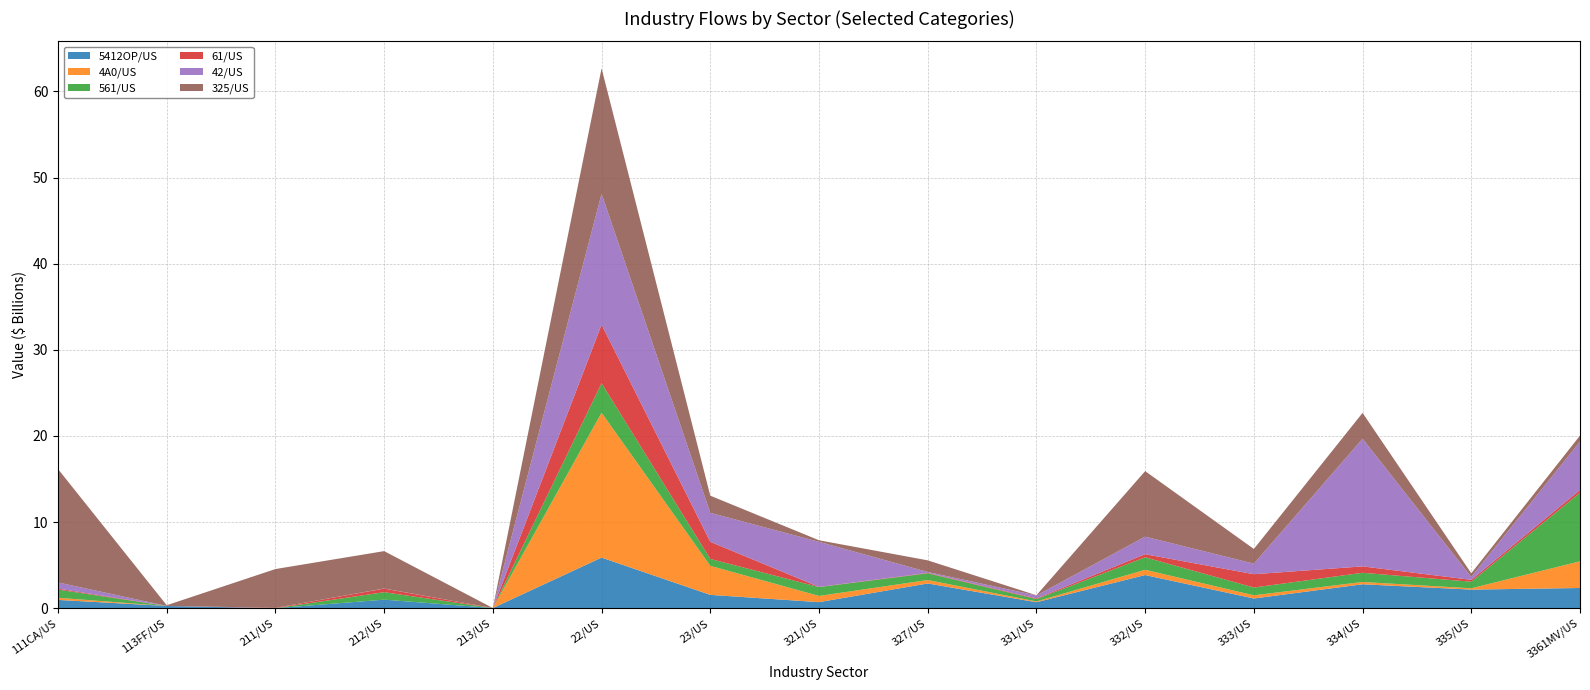

Reading left to right, extract all data points from this chart.

5412OP/US: 111CA/US=963000000	113FF/US=260000000	211/US=1000000	212/US=993000000	213/US=22000000	22/US=5876000000	23/US=1549000000	321/US=705000000	327/US=2871000000	331/US=696000000	332/US=3850000000	333/US=1128000000	334/US=2779000000	335/US=2160000000	3361MV/US=2347000000
4A0/US: 111CA/US=246000000	113FF/US=0	211/US=1000000	212/US=0	213/US=0	22/US=16819000000	23/US=3371000000	321/US=719000000	327/US=400000000	331/US=90000000	332/US=612000000	333/US=370000000	334/US=267000000	335/US=152000000	3361MV/US=3100000000
561/US: 111CA/US=953000000	113FF/US=1000000	211/US=0	212/US=866000000	213/US=0	22/US=3429000000	23/US=800000000	321/US=1028000000	327/US=779000000	331/US=276000000	332/US=1450000000	333/US=902000000	334/US=1067000000	335/US=764000000	3361MV/US=7961000000
61/US: 111CA/US=111000000	113FF/US=7000000	211/US=42000000	212/US=413000000	213/US=0	22/US=6796000000	23/US=1990000000	321/US=22000000	327/US=49000000	331/US=75000000	332/US=356000000	333/US=1547000000	334/US=742000000	335/US=215000000	3361MV/US=318000000
42/US: 111CA/US=718000000	113FF/US=0	211/US=0	212/US=16000000	213/US=0	22/US=15194000000	23/US=3363000000	321/US=5232000000	327/US=107000000	331/US=339000000	332/US=2040000000	333/US=1228000000	334/US=14820000000	335/US=340000000	3361MV/US=5620000000
325/US: 111CA/US=13166000000	113FF/US=77000000	211/US=4503000000	212/US=4341000000	213/US=0	22/US=14561000000	23/US=1990000000	321/US=182000000	327/US=1350000000	331/US=28000000	332/US=7607000000	333/US=1703000000	334/US=3002000000	335/US=424000000	3361MV/US=698000000